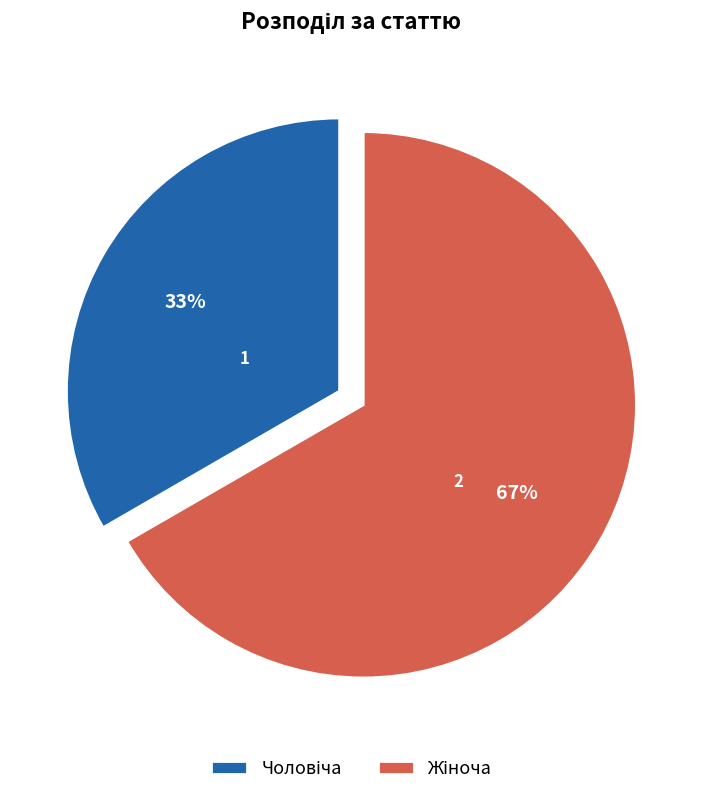

To the nearest percent, what is the average slice percentage?

50%